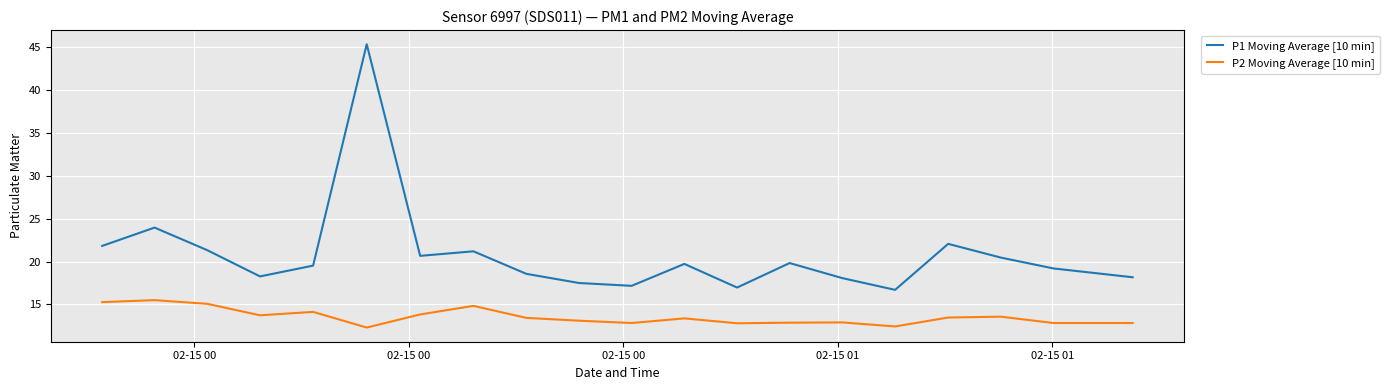

What is the greatest value displayed?

45.4